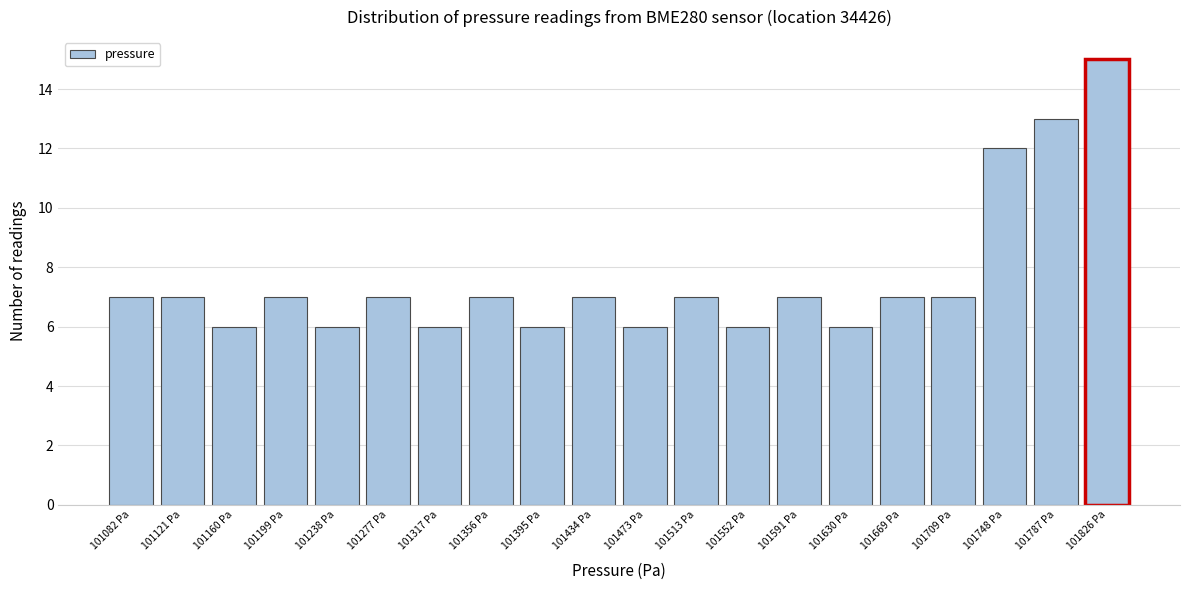

Reading right to left, transcribe all the data shown in this chart.

15	13	12	7	7	6	7	6	7	6	7	6	7	6	7	6	7	6	7	7